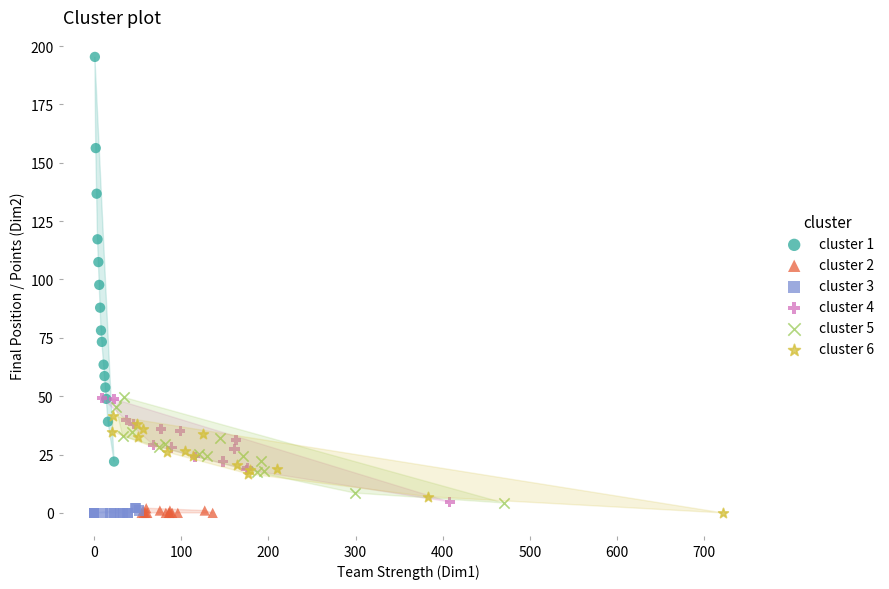

Which series has the widest spread of Y values?

cluster 1